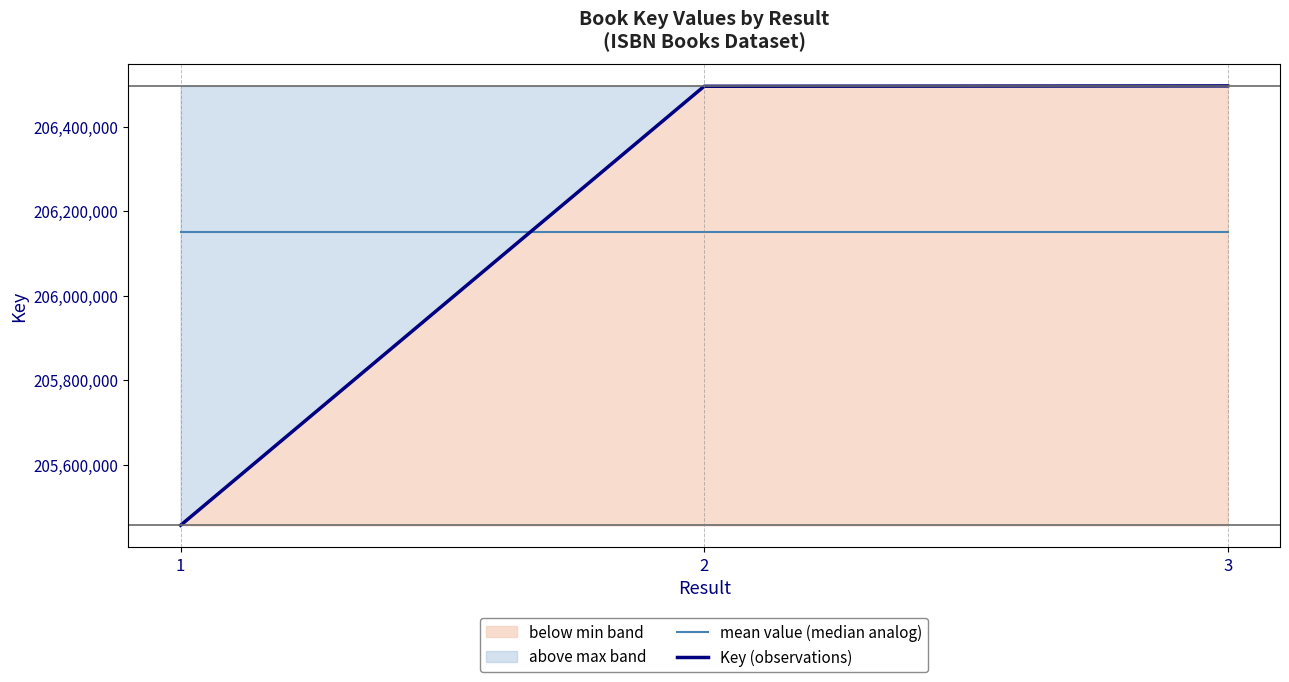

How many values in the Key (observations) series exceed 206495493?

1